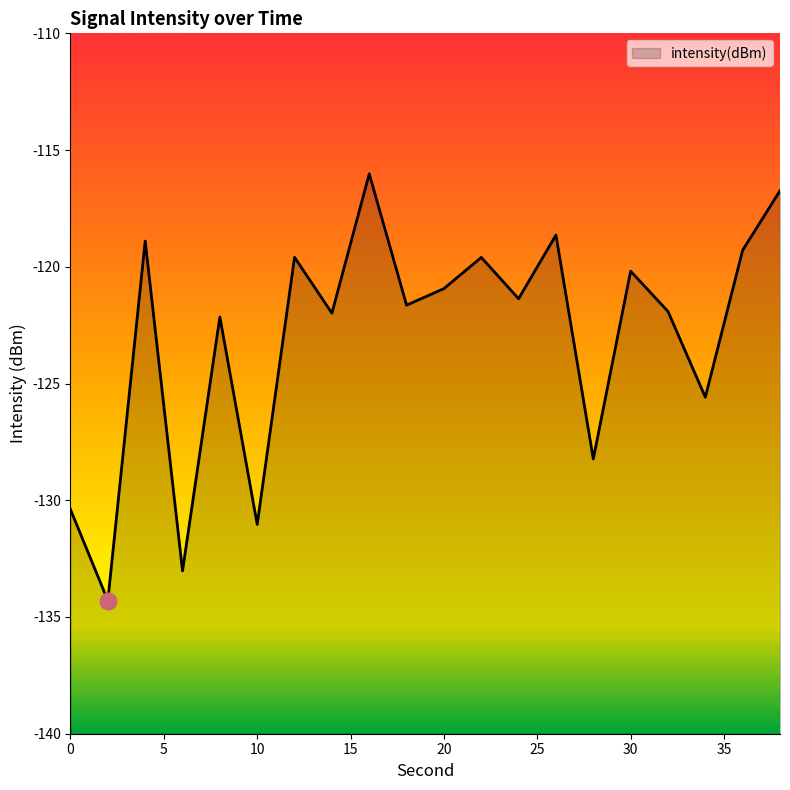

True or false: the data has more than 1 interior local peaks.

True